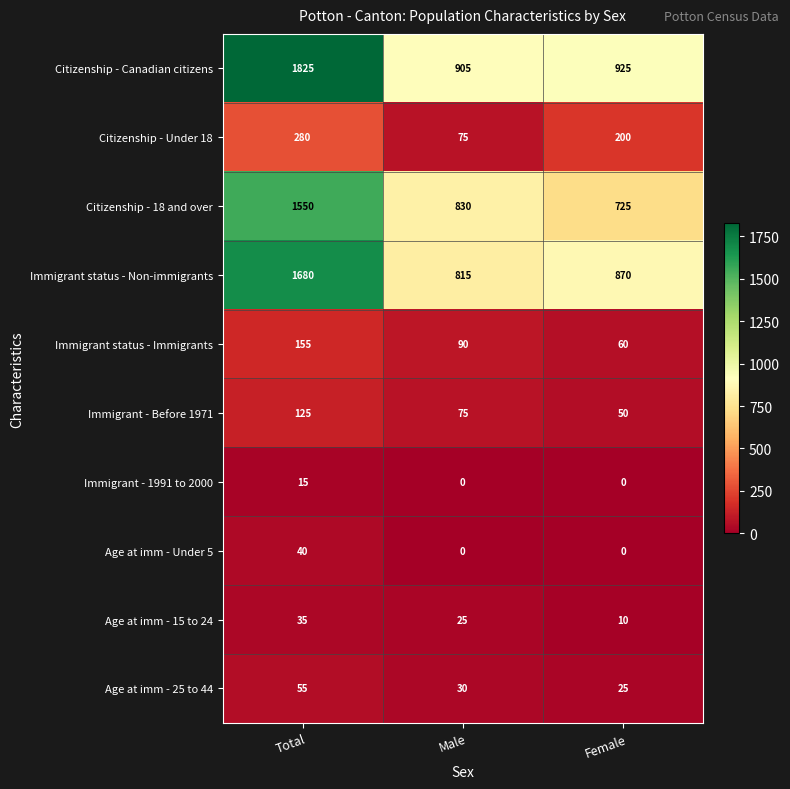

Rank the series by their maximum value, from highest to lowest.

Citizenship - Canadian citizens, Immigrant status - Non-immigrants, Citizenship - 18 and over, Citizenship - Under 18, Immigrant status - Immigrants, Immigrant - Before 1971, Age at imm - 25 to 44, Age at imm - Under 5, Age at imm - 15 to 24, Immigrant - 1991 to 2000